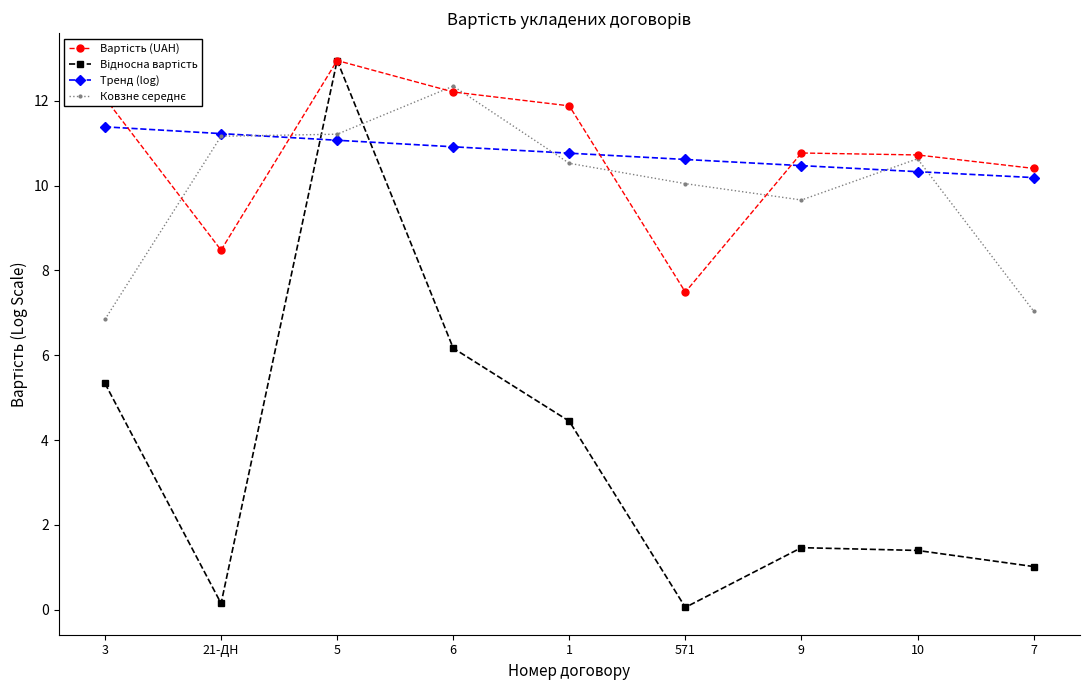

What is the label of the 6th point from the right?

6